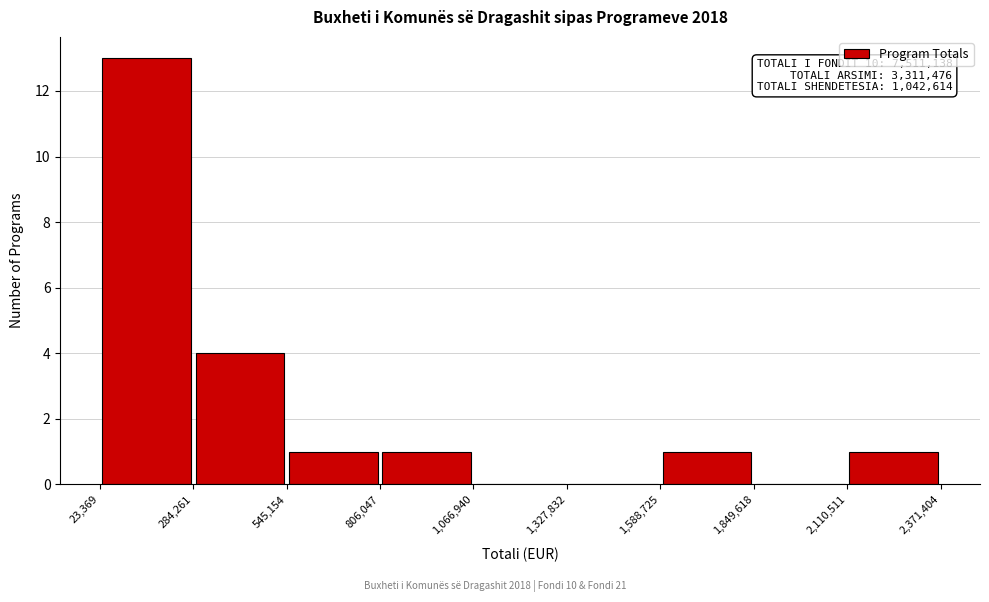

Which range on the x-axis has the tallest bar?

23,369 to 284,261